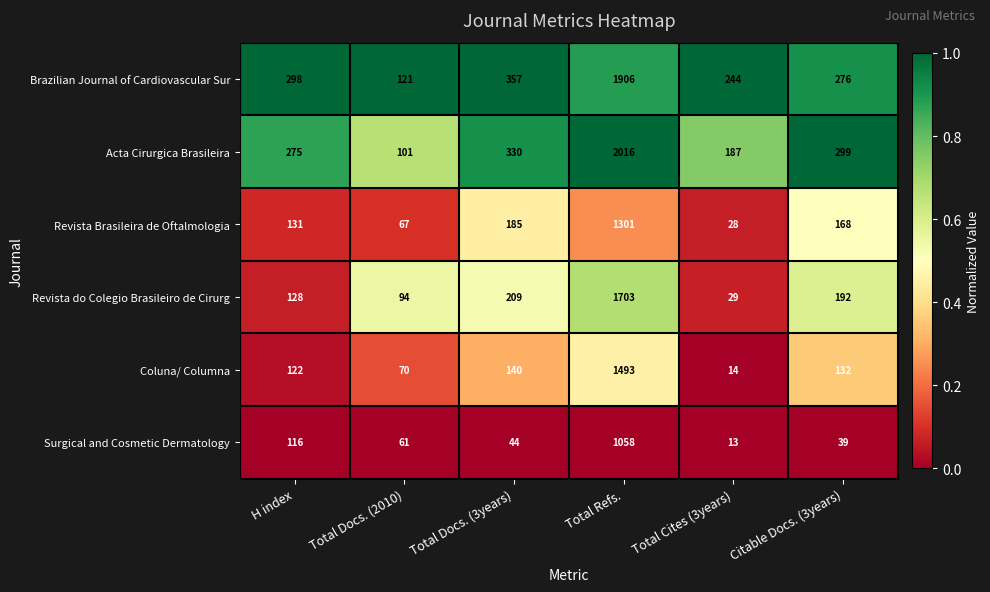

Rank the series by their maximum value, from highest to lowest.

Acta Cirurgica Brasileira, Brazilian Journal of Cardiovascular Sur, Revista do Colegio Brasileiro de Cirurg, Coluna/ Columna, Revista Brasileira de Oftalmologia, Surgical and Cosmetic Dermatology